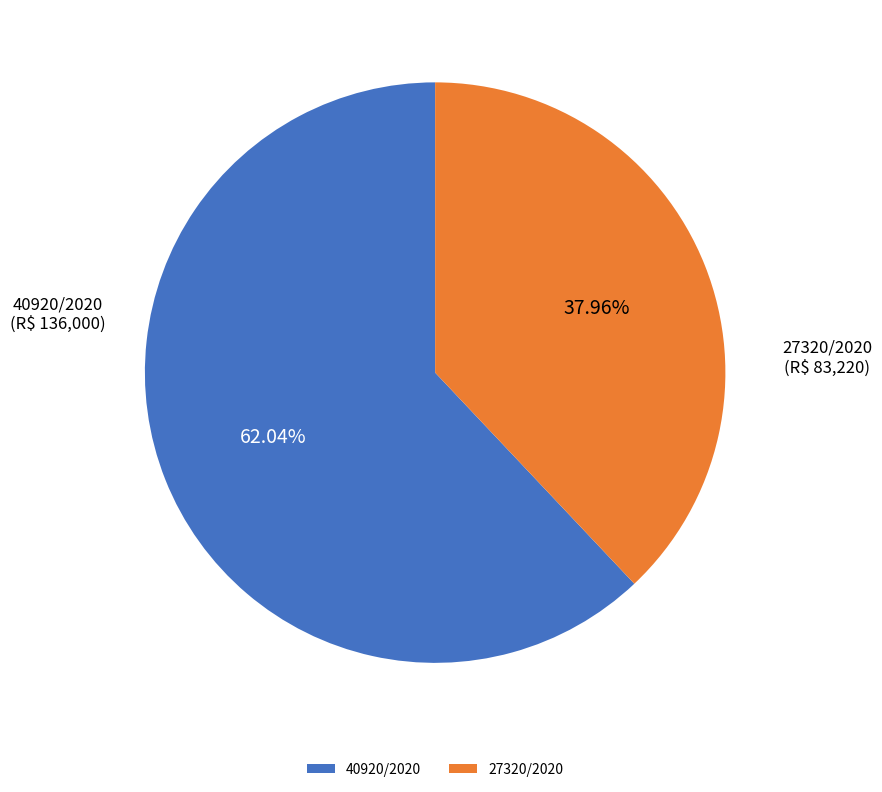

Count the number of slices in the pie.

2